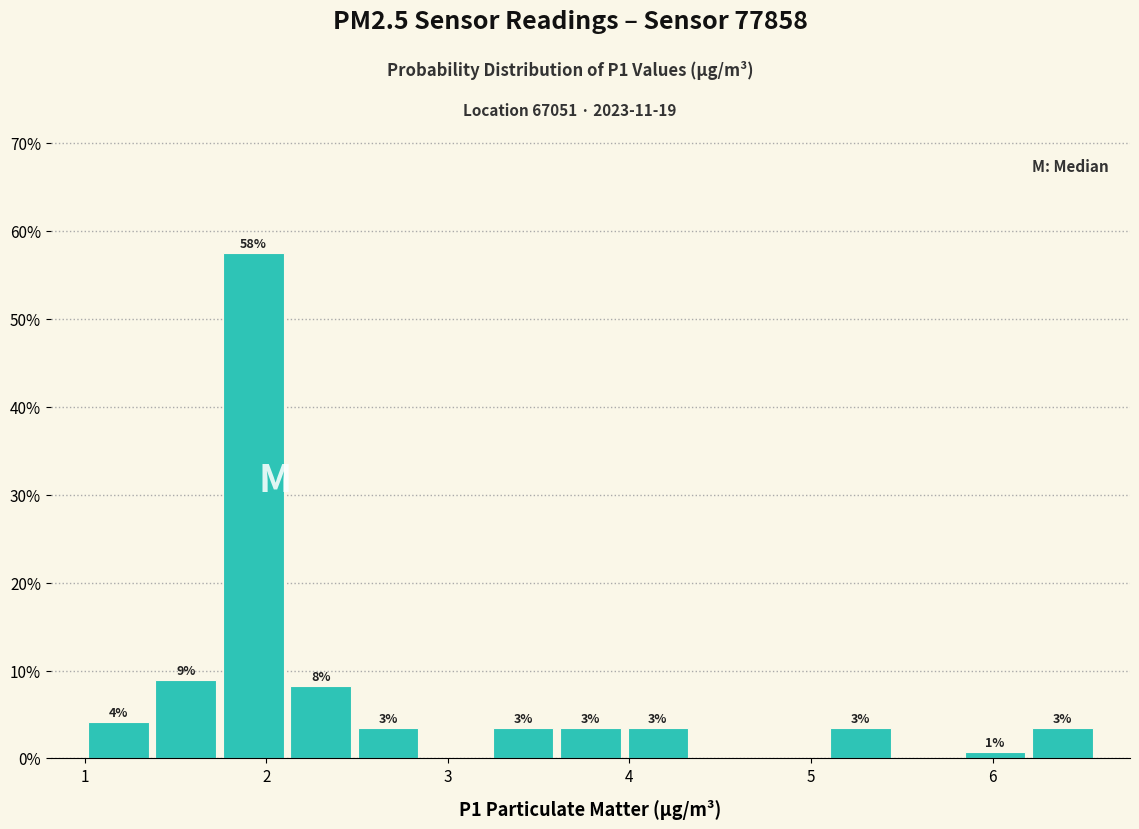

Around what value on the x-axis is the tallest bar? Give the approximate position of its centre, as read against the axis.

1.9